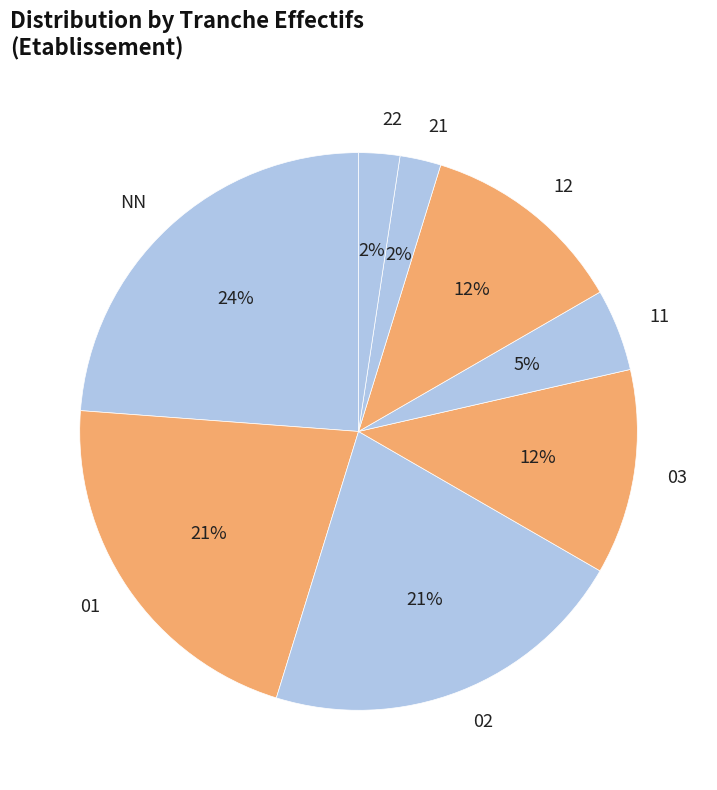

The 22 slice represents 11% of the pie. True or false?

False